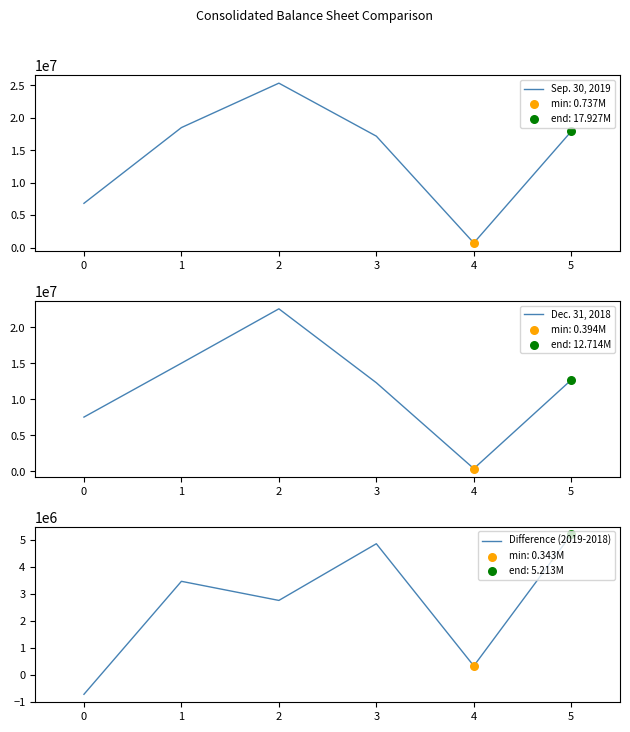

Which series has the largest total across all categories?

Sep. 30, 2019